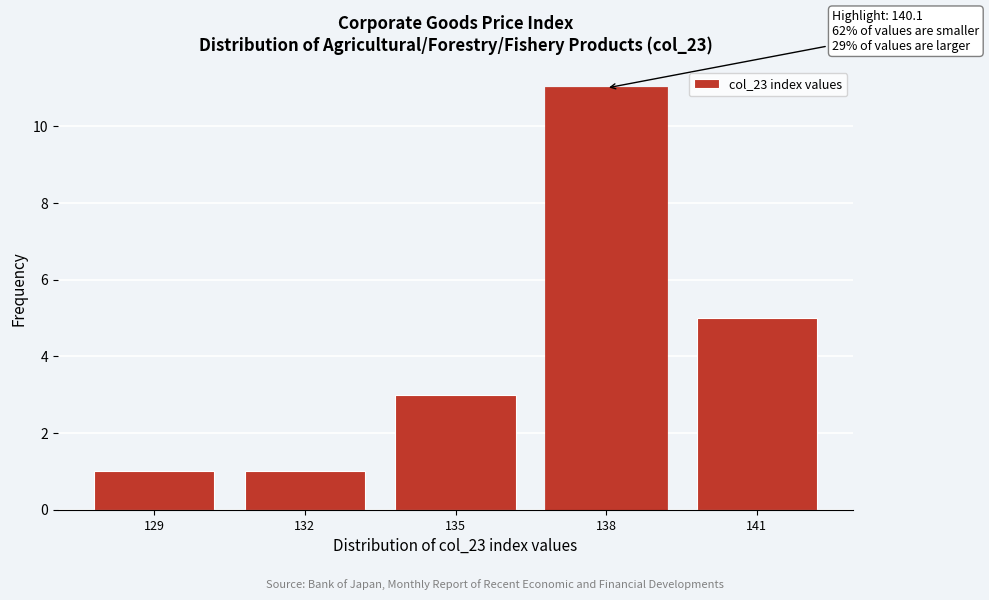

Reading left to right, what are all the values shown in this chart?

129=1	132=1	135=3	138=11	141=5